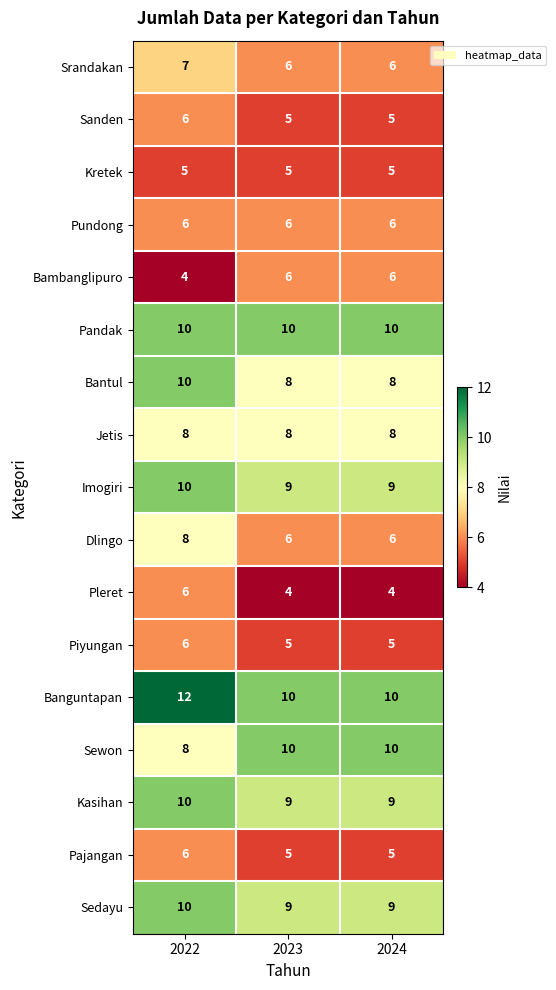

What is the sum of the Kretek values at 2024 and 2023?

10